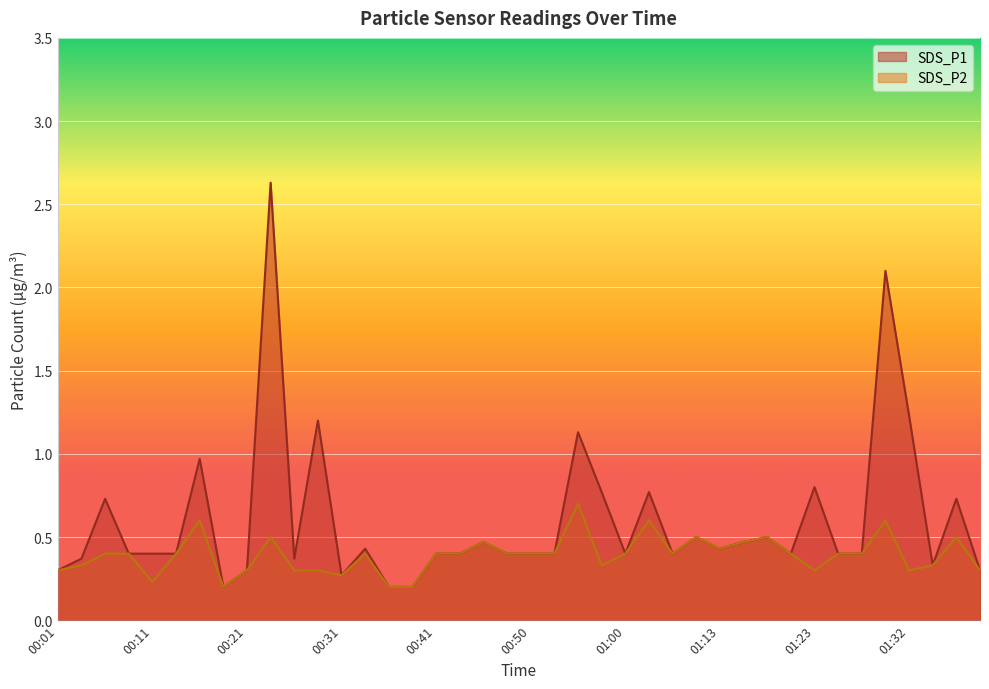

At which label is SDS_P1 closest to 1?

00:16